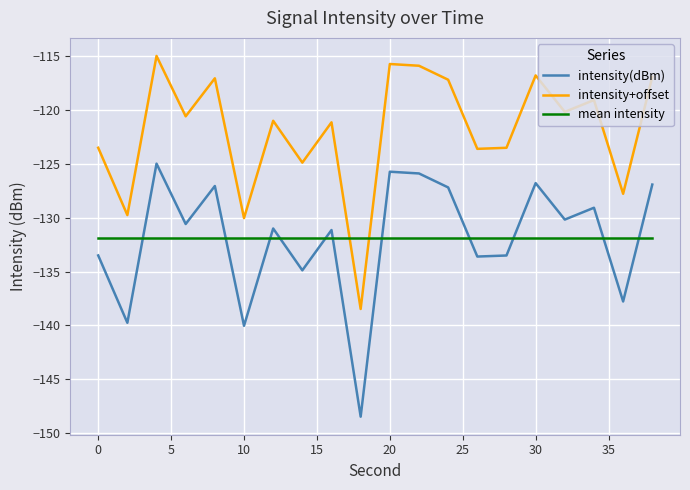

What is the maximum value for mean intensity?

-131.9